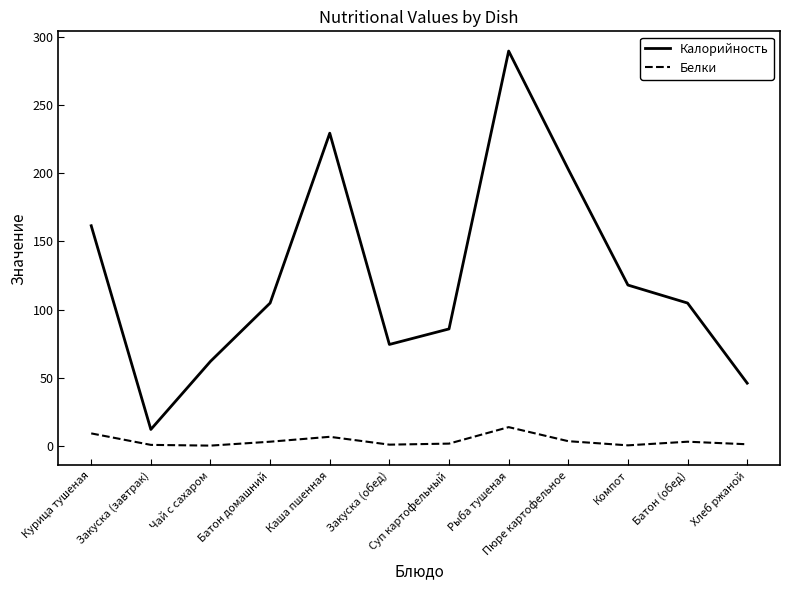

Where does the Калорийность series first go above 104?

Курица тушеная